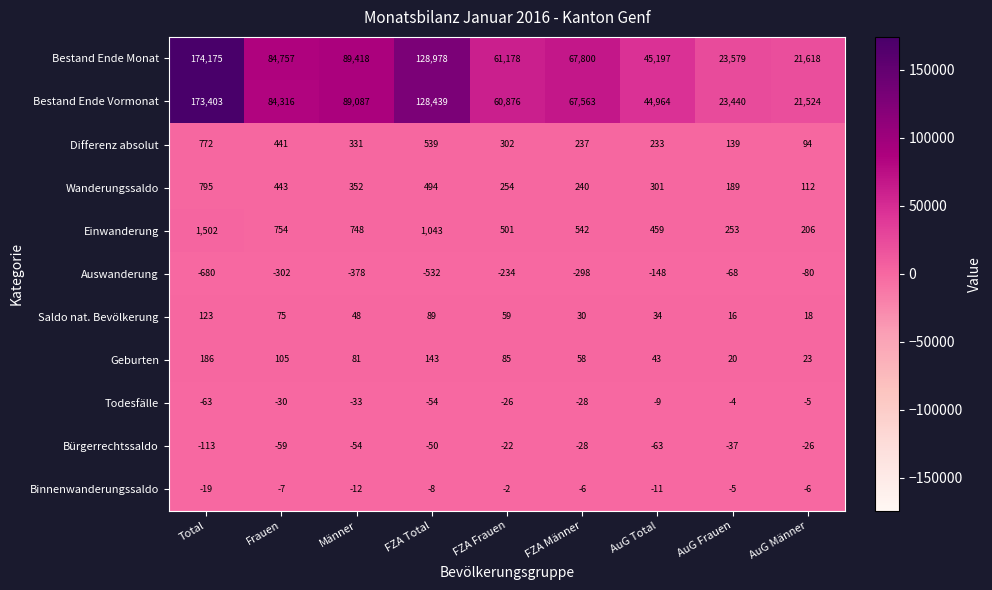

Which label corresponds to the smallest value in the chart?

Total